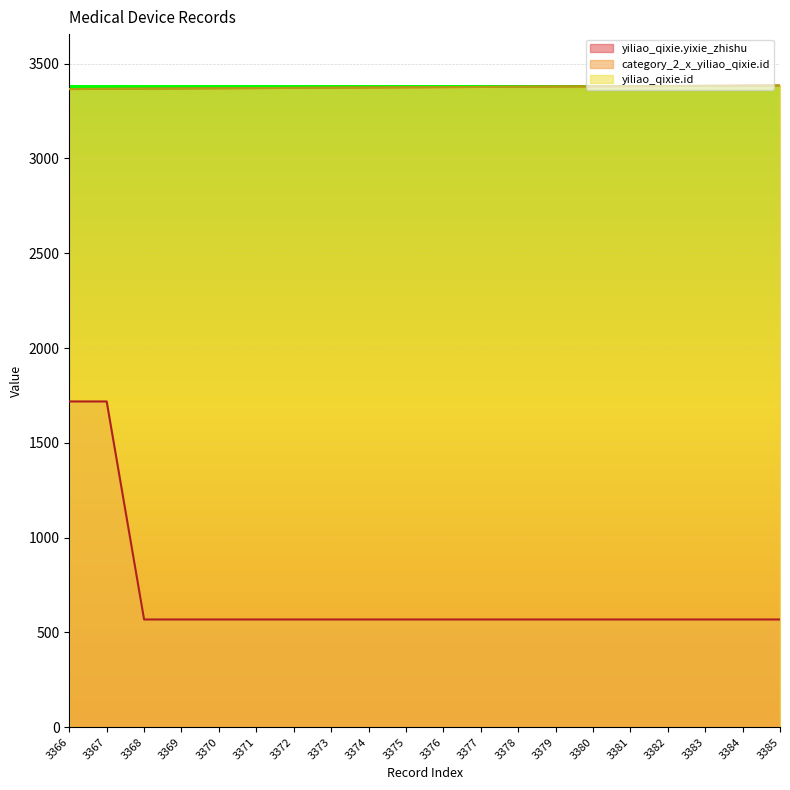

What is the spread (max minus min) of values at 3379?

2811